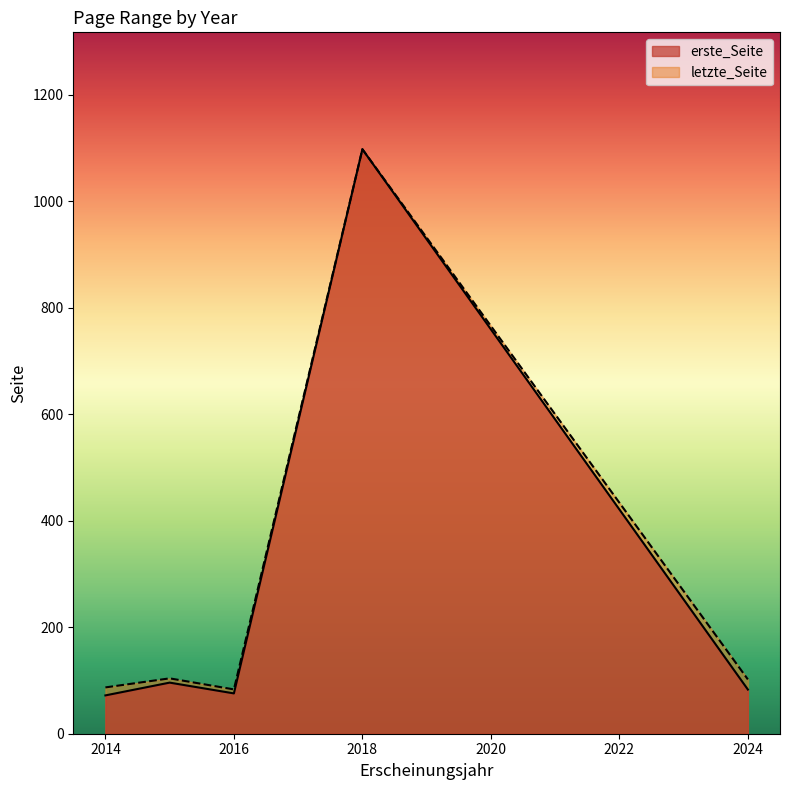

What are all the series names shown in the legend?

erste_Seite, letzte_Seite